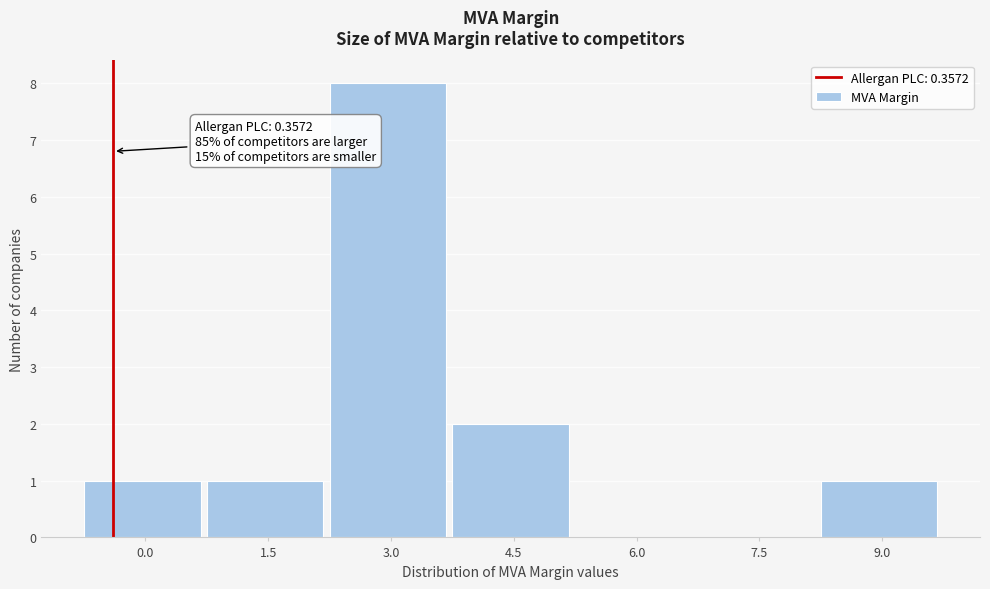

Reading right to left, transcribe all the data shown in this chart.

9.0=1	7.5=0	6.0=0	4.5=2	3.0=8	1.5=1	0.0=1